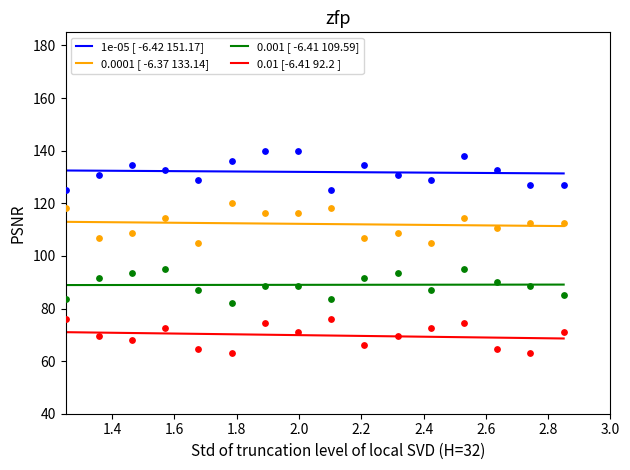

Which series has the widest spread of Y values?

0.01 [-6.41 92.2 ]